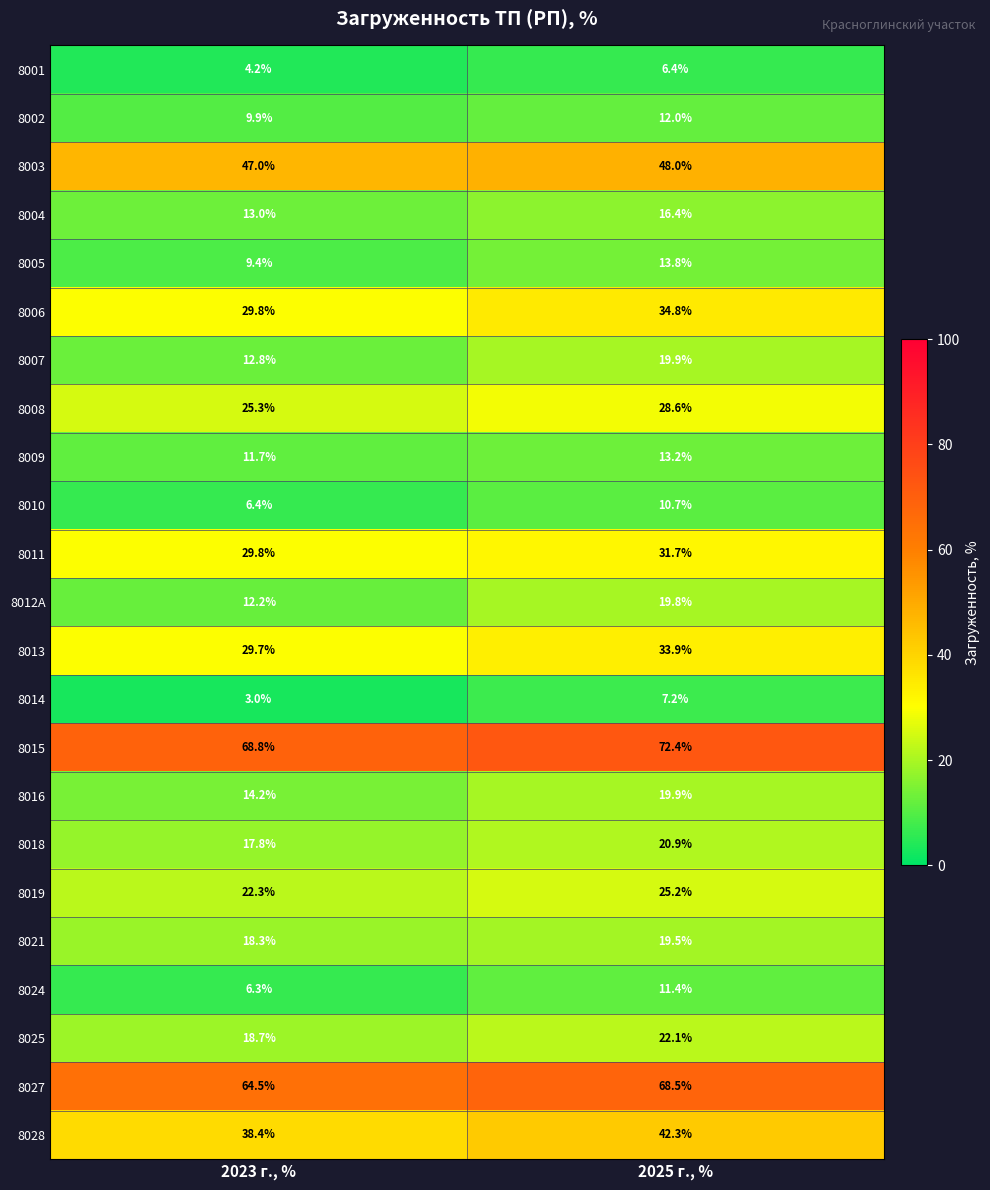

The 8013 series shows 45.6 at 2025 г., %. True or false?

False